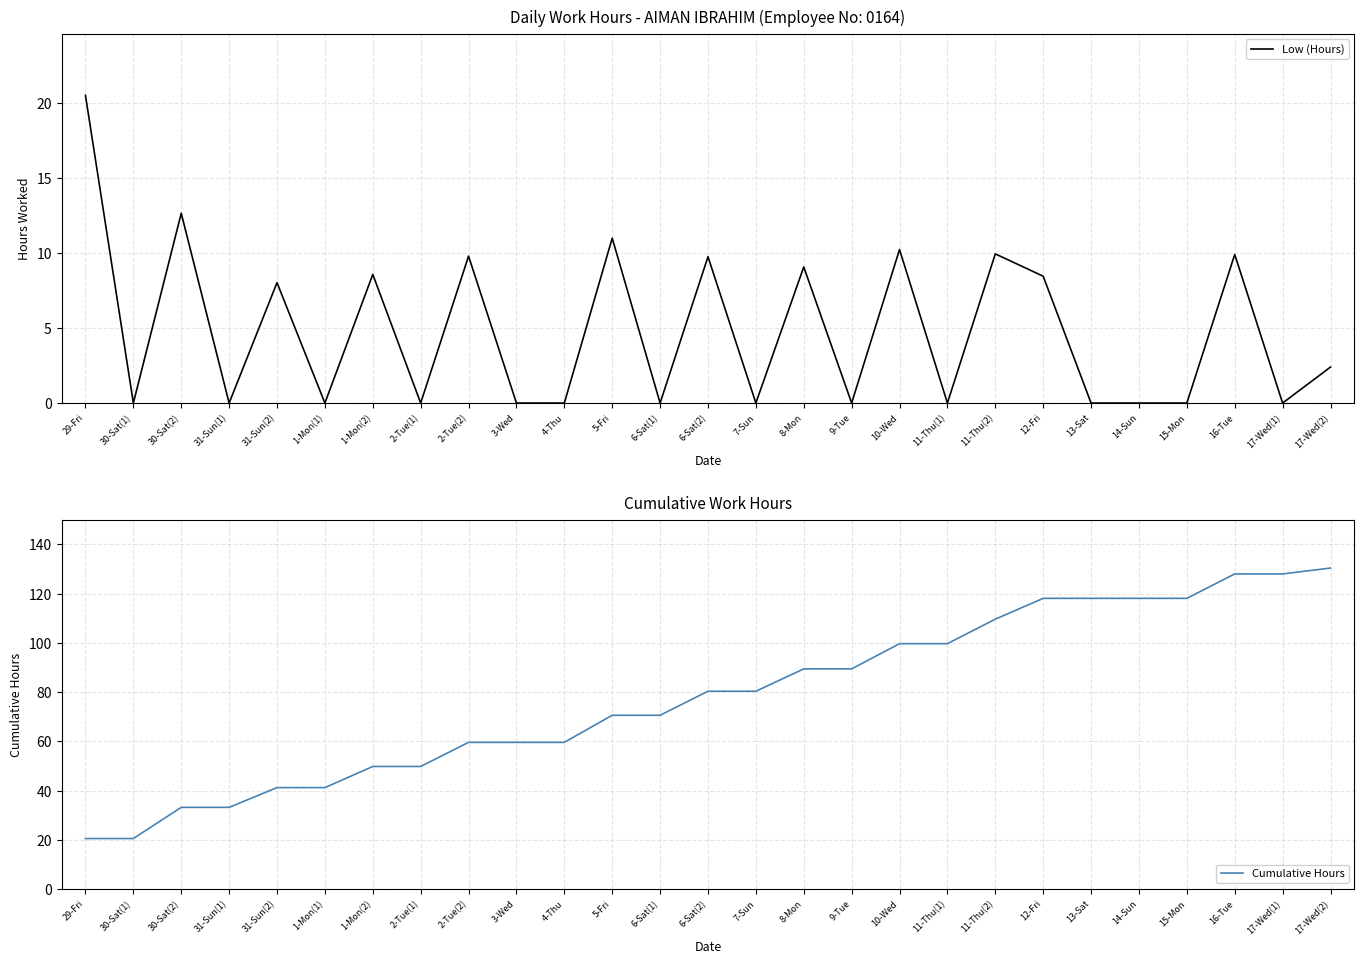

Rank the series by their maximum value, from highest to lowest.

Cumulative Hours, Low (Hours)